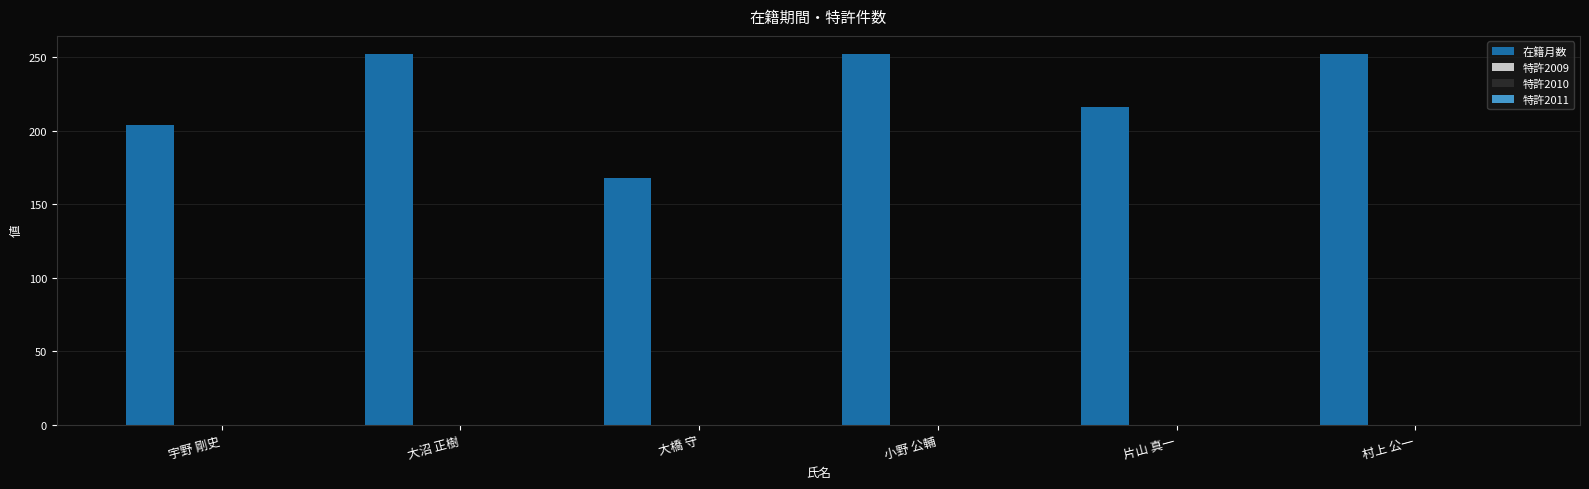

How many values are below 252?

3